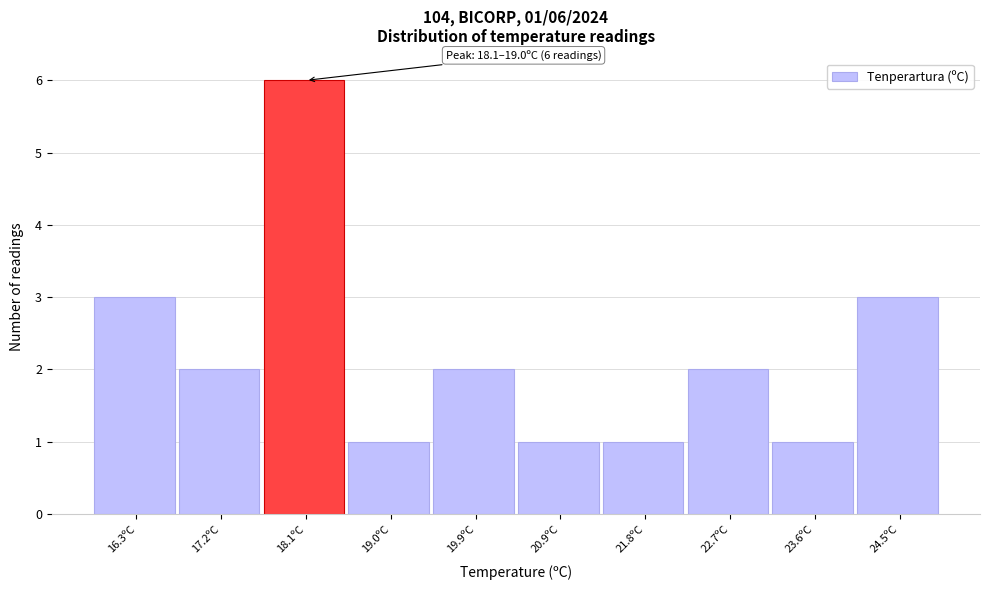

Reading left to right, what are all the values shown in this chart?

16.3ºC=3	17.2ºC=2	18.1ºC=6	19.0ºC=1	19.9ºC=2	20.9ºC=1	21.8ºC=1	22.7ºC=2	23.6ºC=1	24.5ºC=3